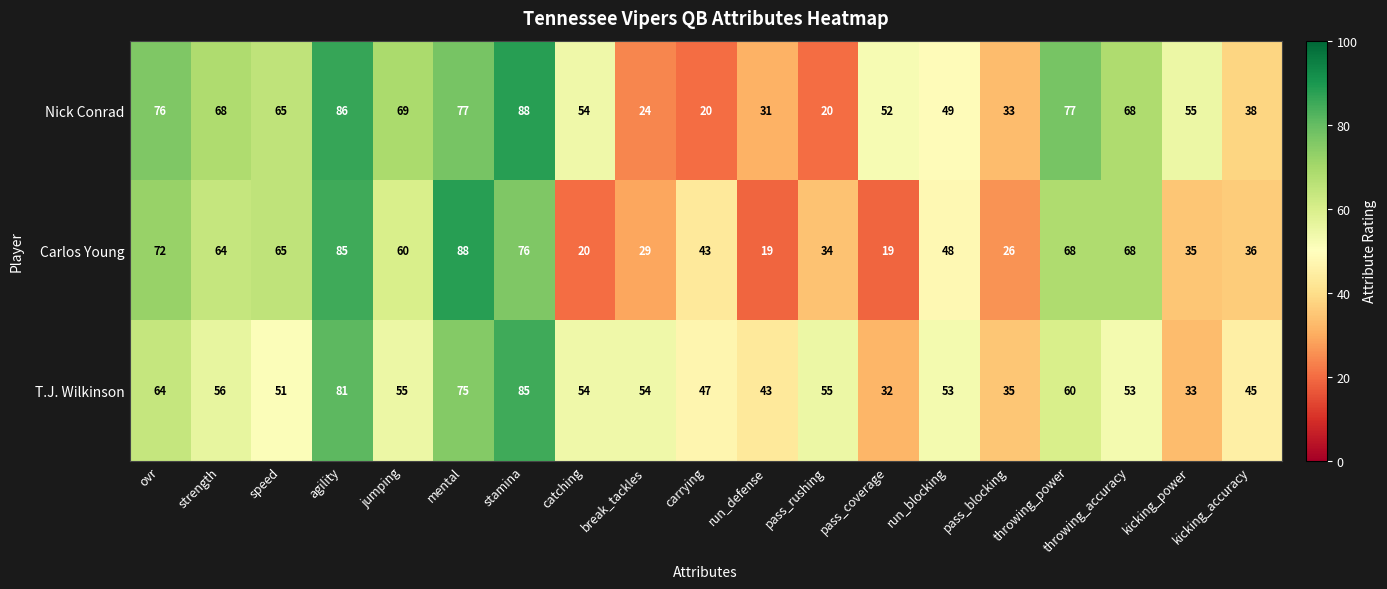

Is it true that T.J. Wilkinson equals 45 at kicking_accuracy?

True